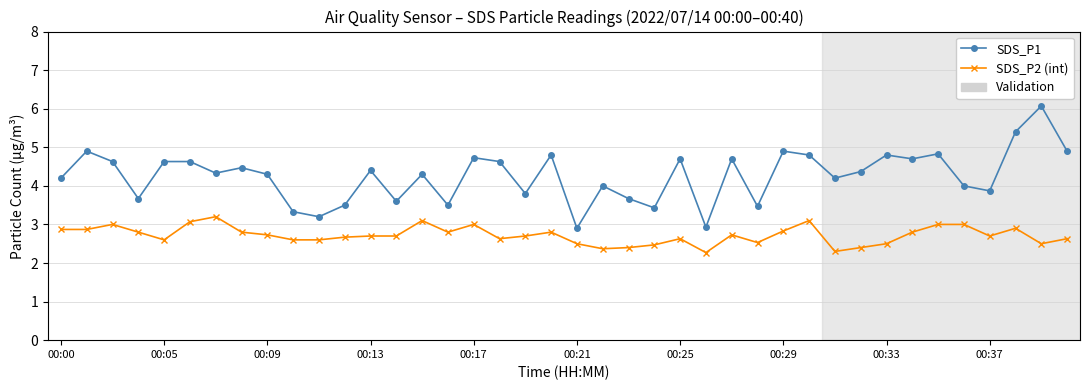

At how many categories does at least one series exceed 2?

40